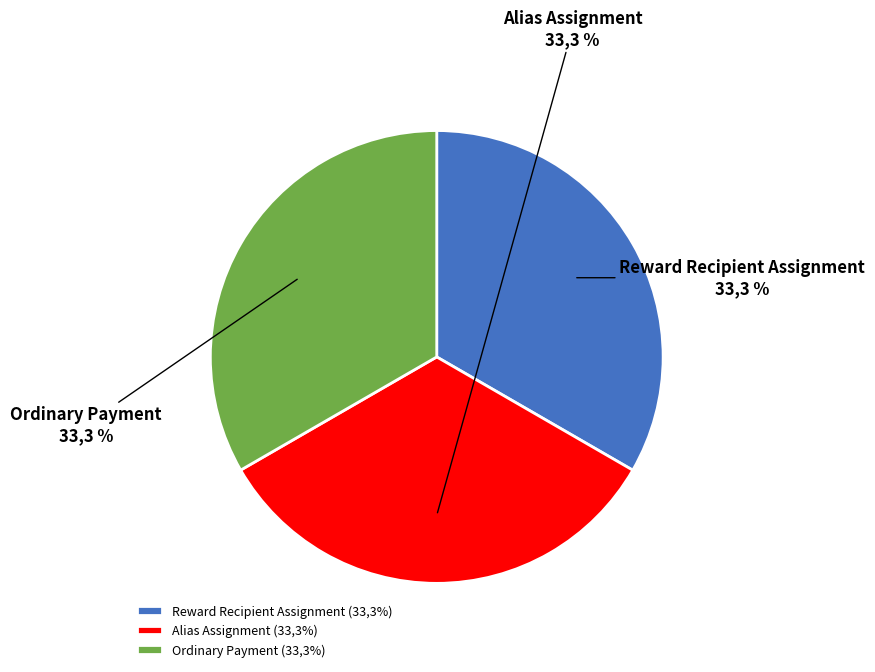

How many segments does this pie chart have?

3